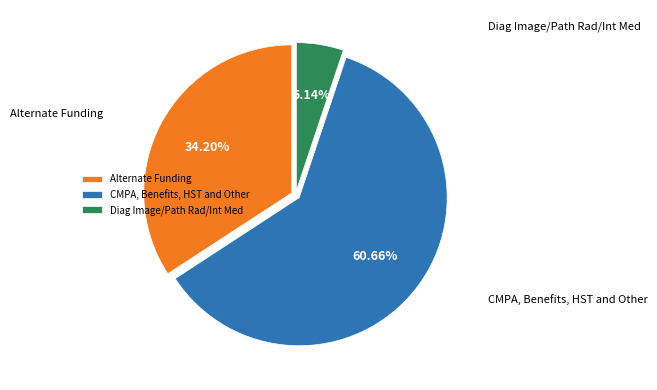

How many segments does this pie chart have?

3